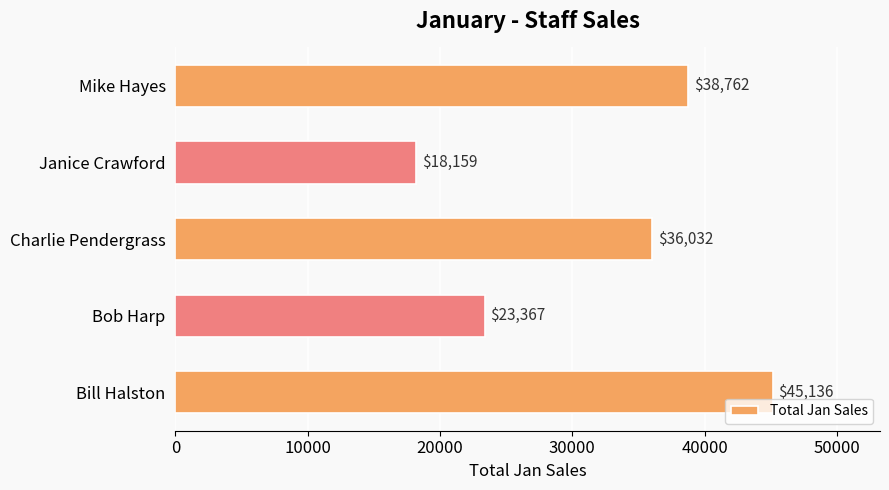

How many categories are shown in the chart?

5